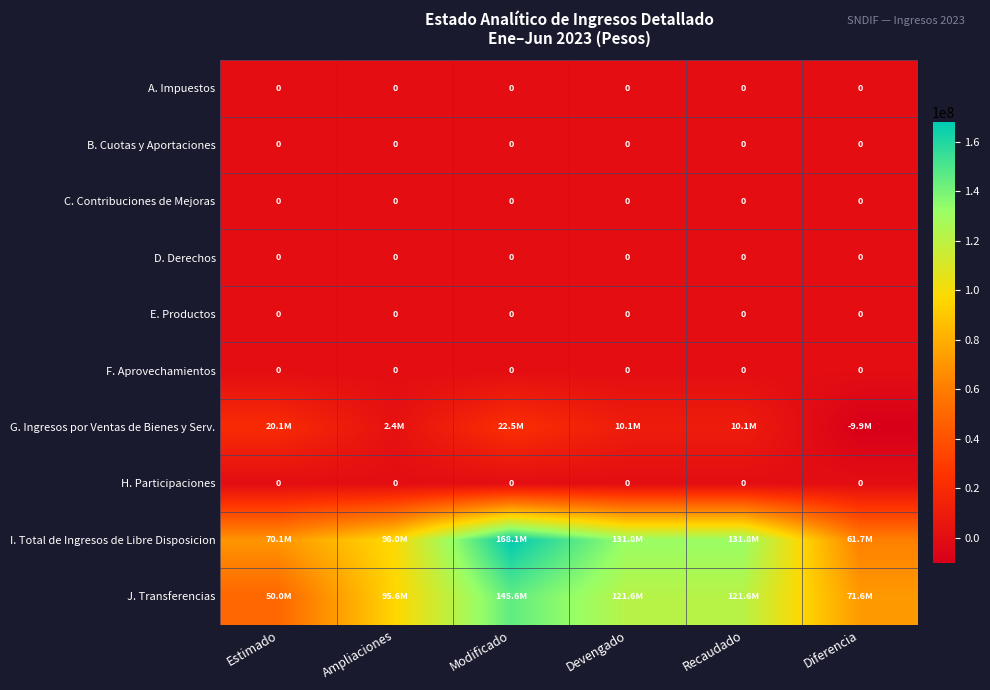

The value of J. Transferencias at Devengado is 46421261.5. True or false?

False